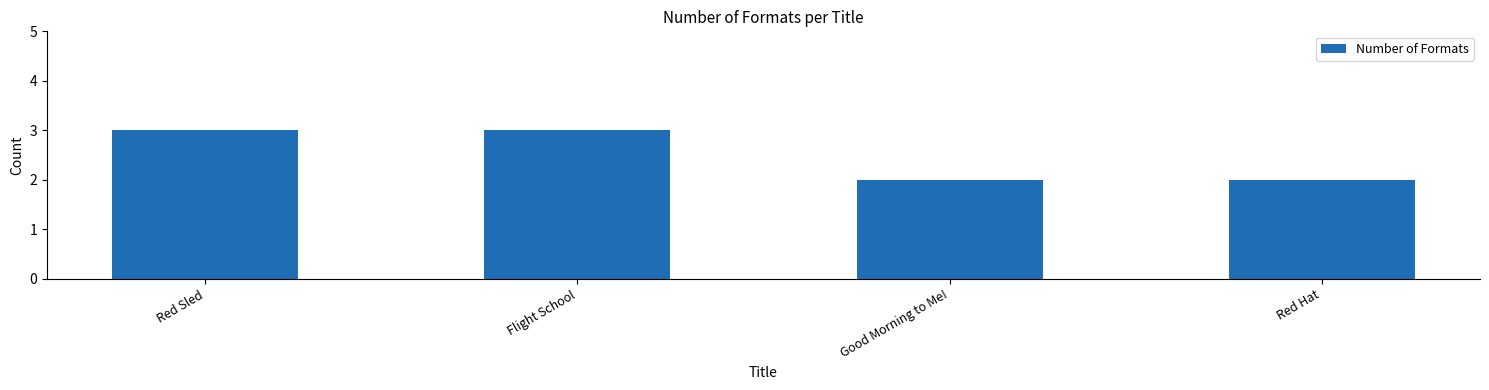

What is the value of the 1st bar from the left?

3